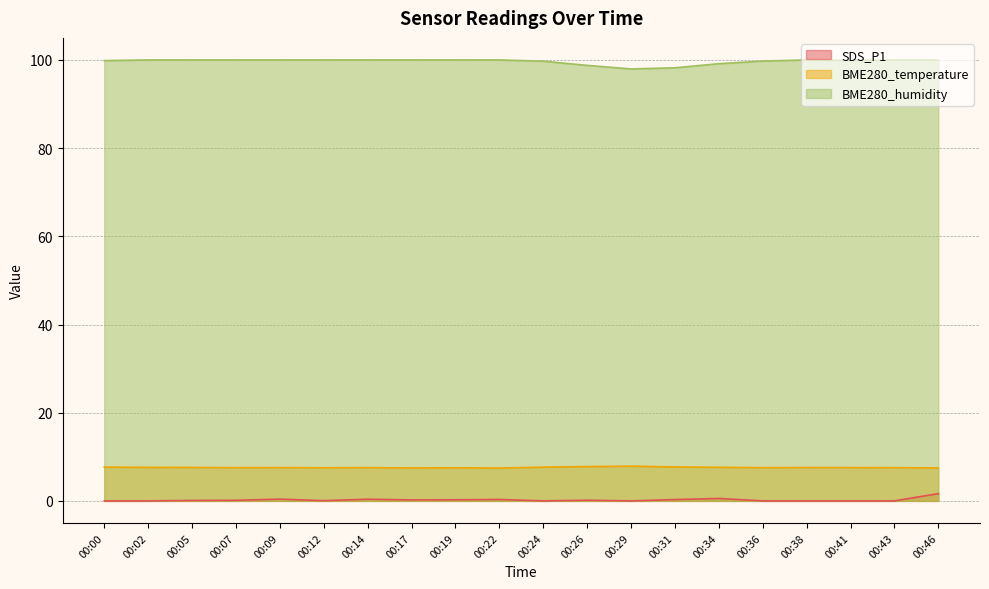

What is the total value across all series at 00:09?

108.0